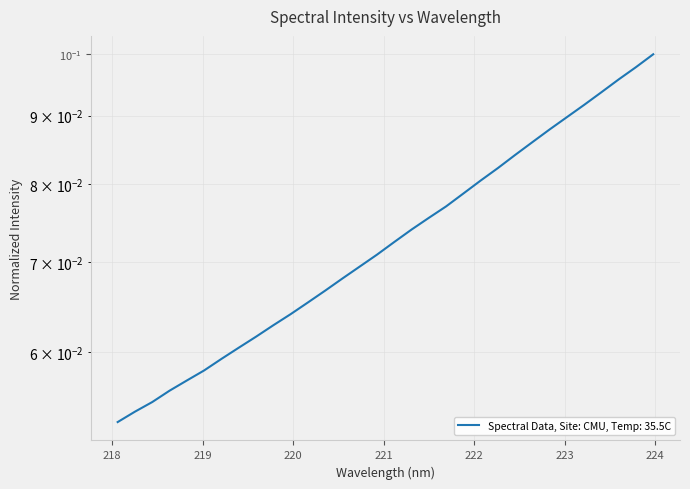

What is the maximum value shown in the chart?

0.1